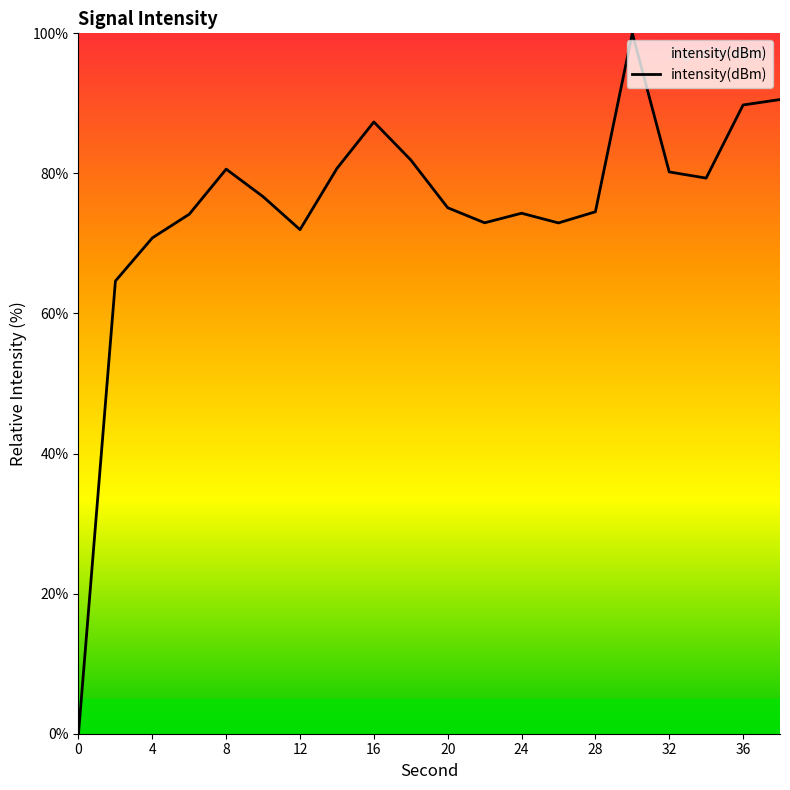

Does the chart display data point markers on the line(s)?

No